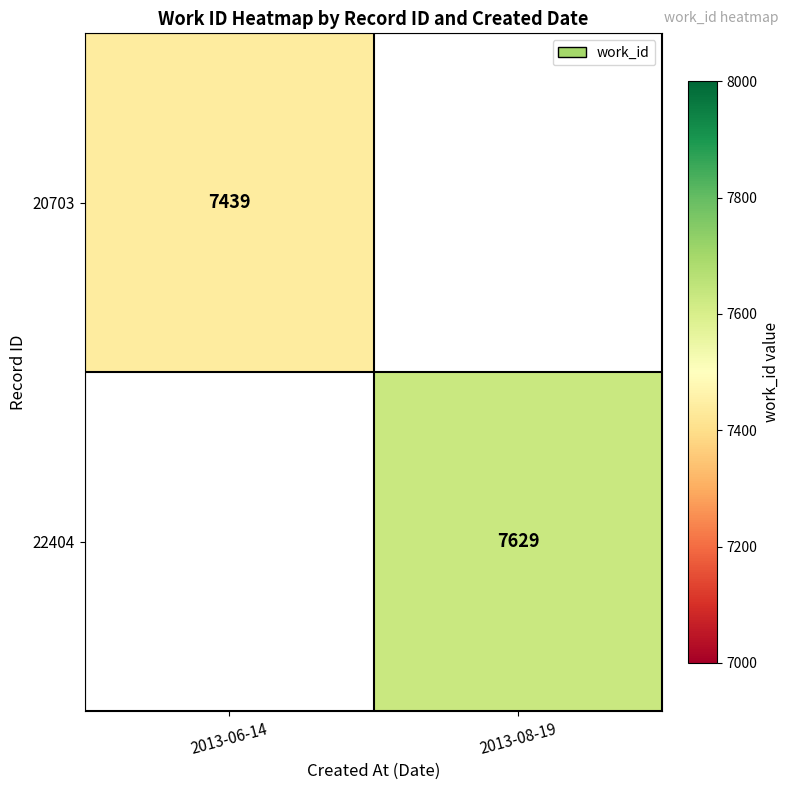

The 22404 series shows 7629 at 2013-08-19. True or false?

True